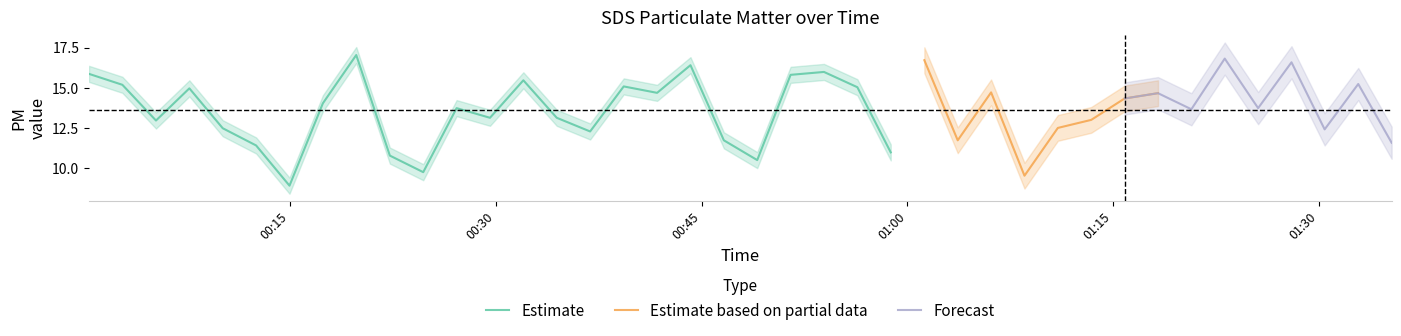

What is the highest value of the Estimate series?

17.1